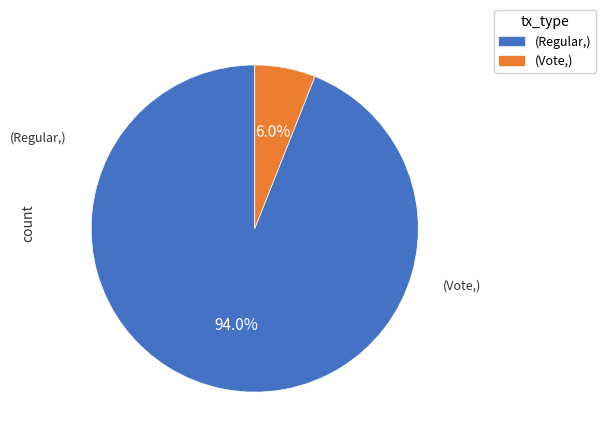

Is there any slice that represents more than half of the pie?

Yes